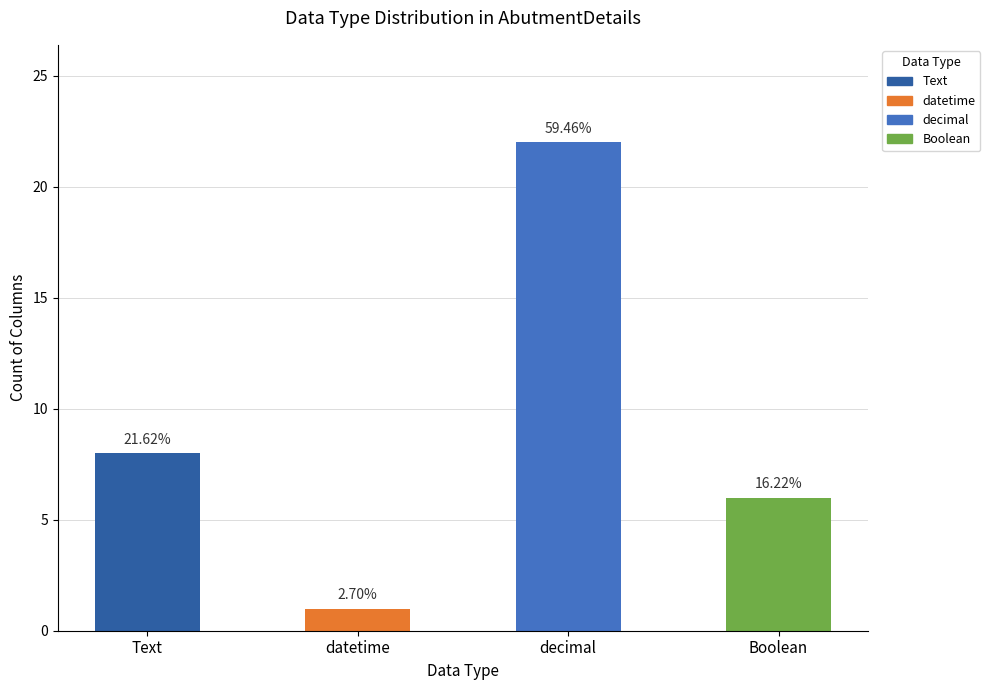

Reading right to left, what are all the values shown in this chart?

Boolean=6	decimal=22	datetime=1	Text=8